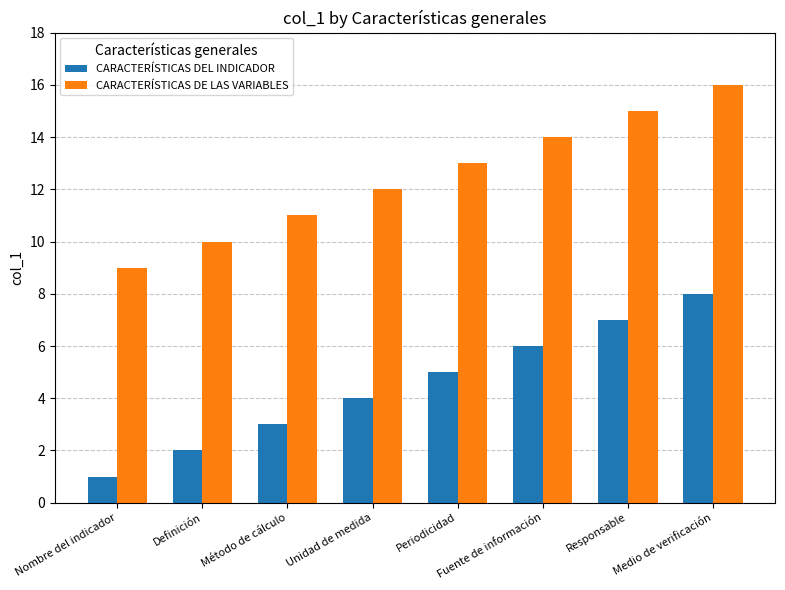

What is the difference between the CARACTERÍSTICAS DE LAS VARIABLES values at Método de cálculo and Definición?

1